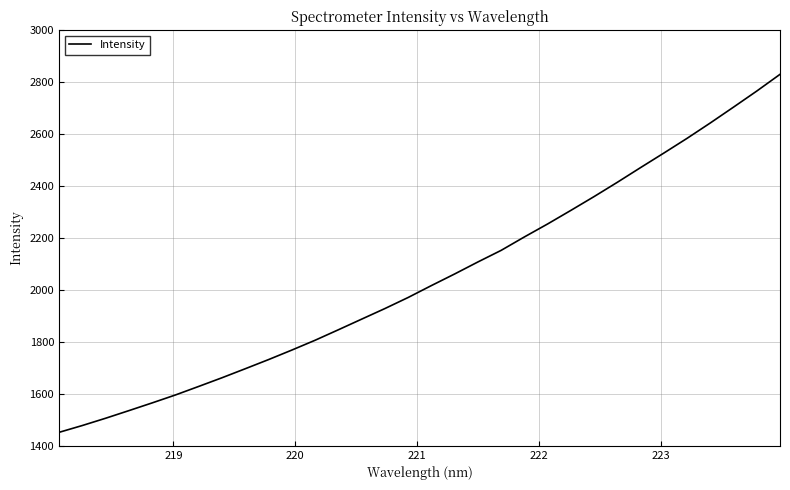

What is the maximum value shown in the chart?

2830.5